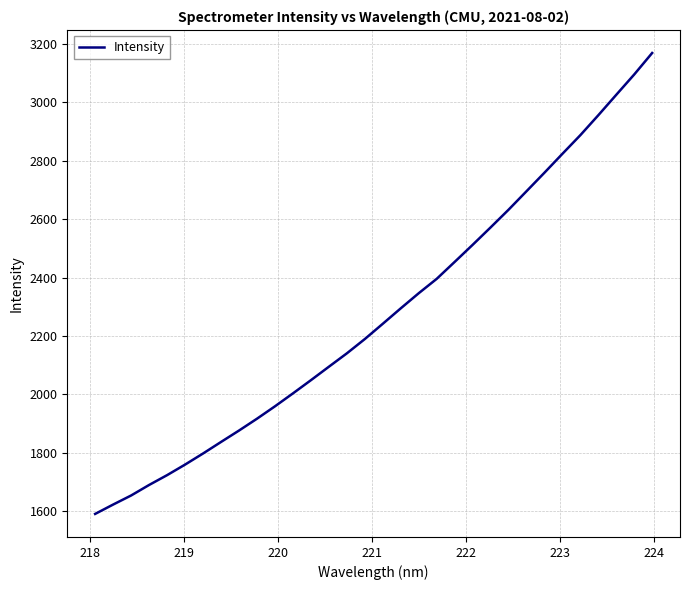

What is the maximum value shown in the chart?

3168.3